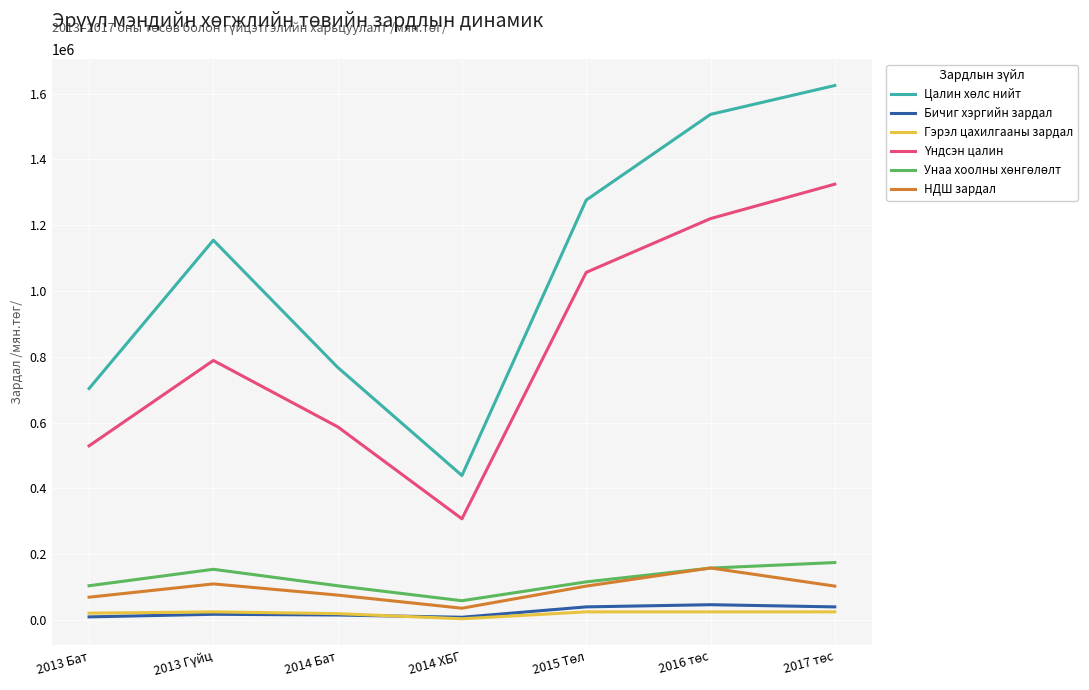

What is the greatest value displayed?

1624345.8